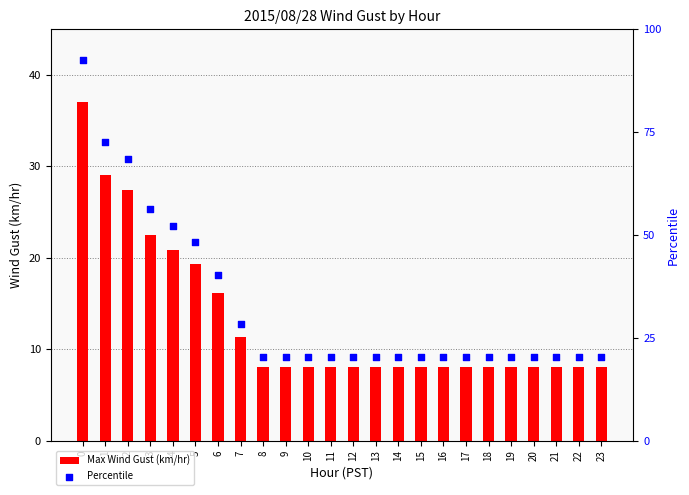

What are all the series names shown in the legend?

Max Wind Gust (km/hr), Percentile